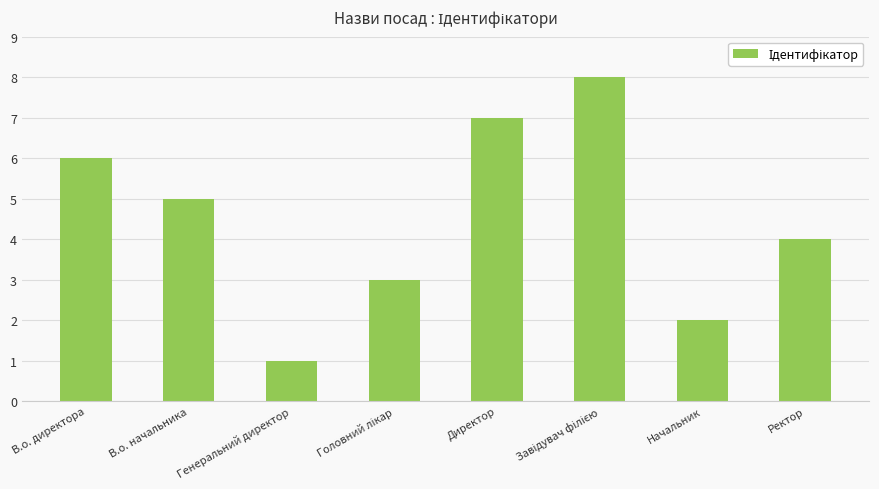

Which has a higher value, Начальник or Директор?

Директор